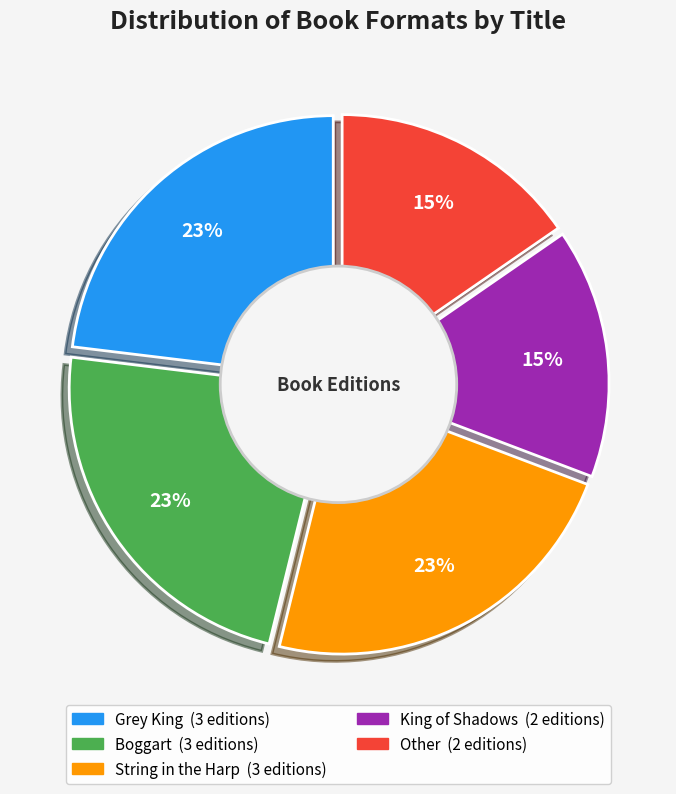

Between Other and King of Shadows, which is larger?

Other